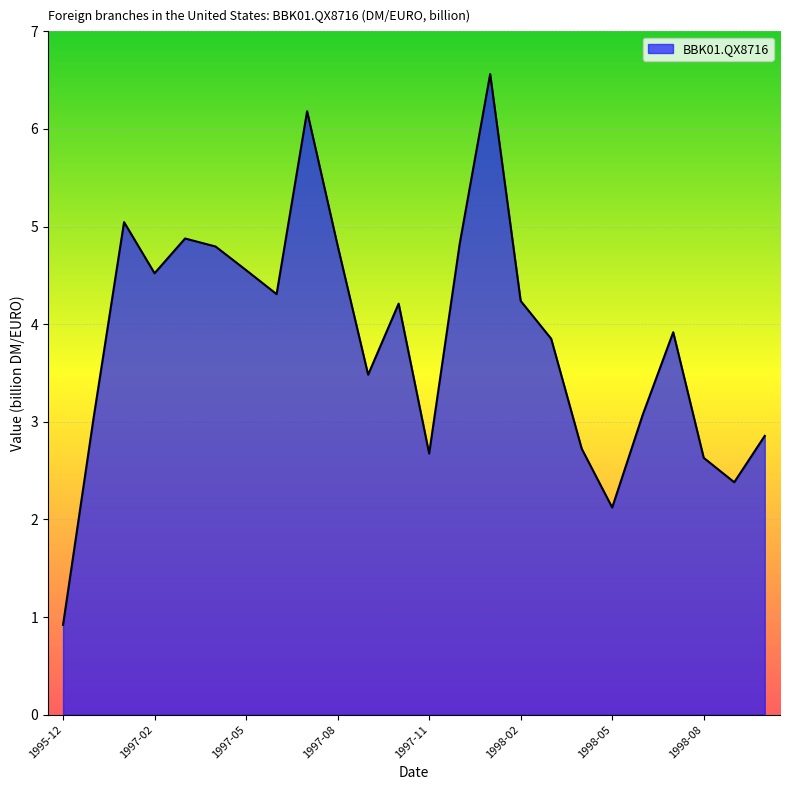

What is the smallest value displayed?

0.9